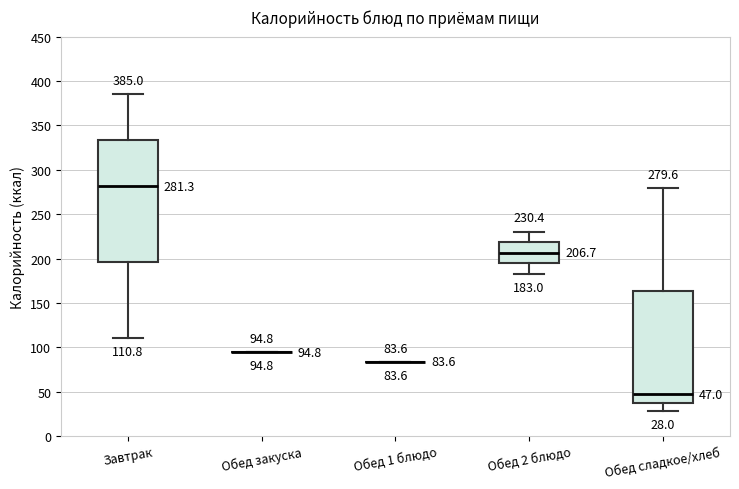

Which box is the tallest, from its lower edge to its upper edge?

Завтрак